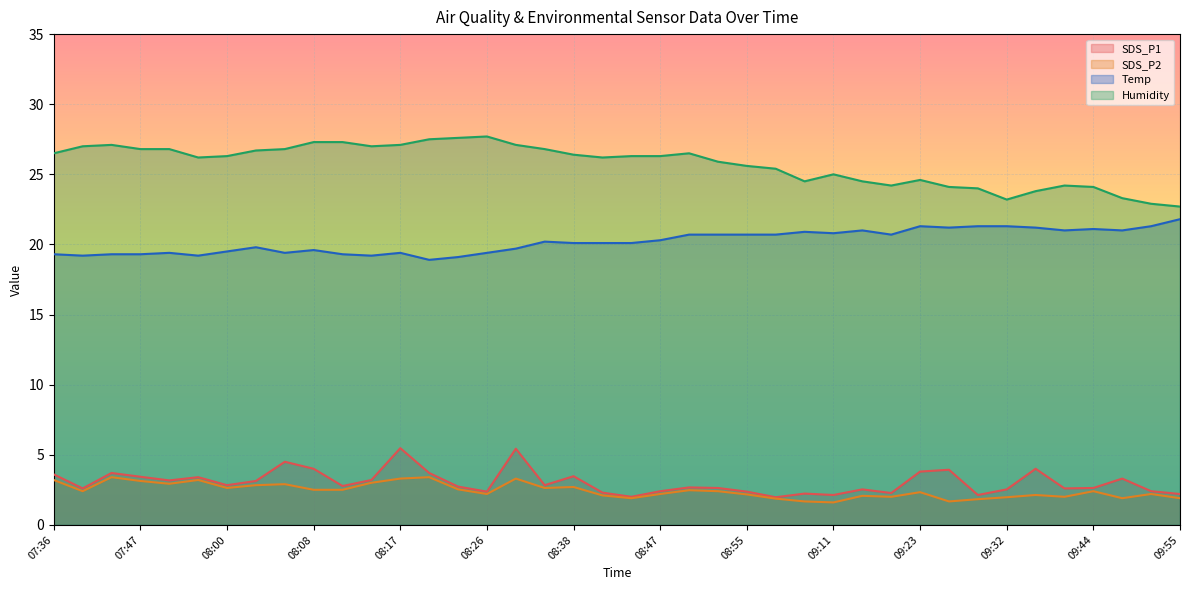

What is the difference between the highest and lowest values at 08:38?

23.7